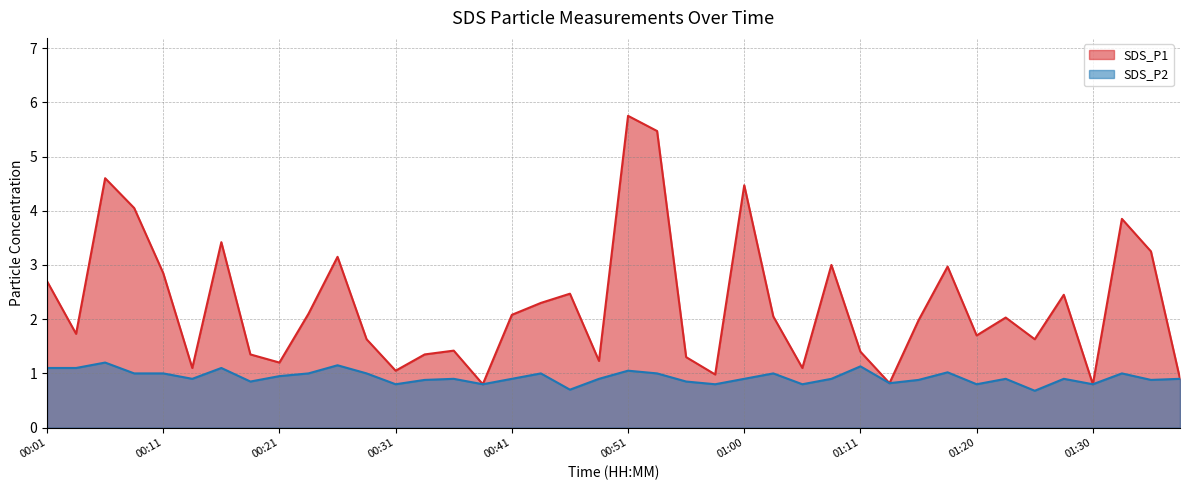

Is the value of SDS_P2 at 00:41 greater than the value of SDS_P1 at 00:56?

No